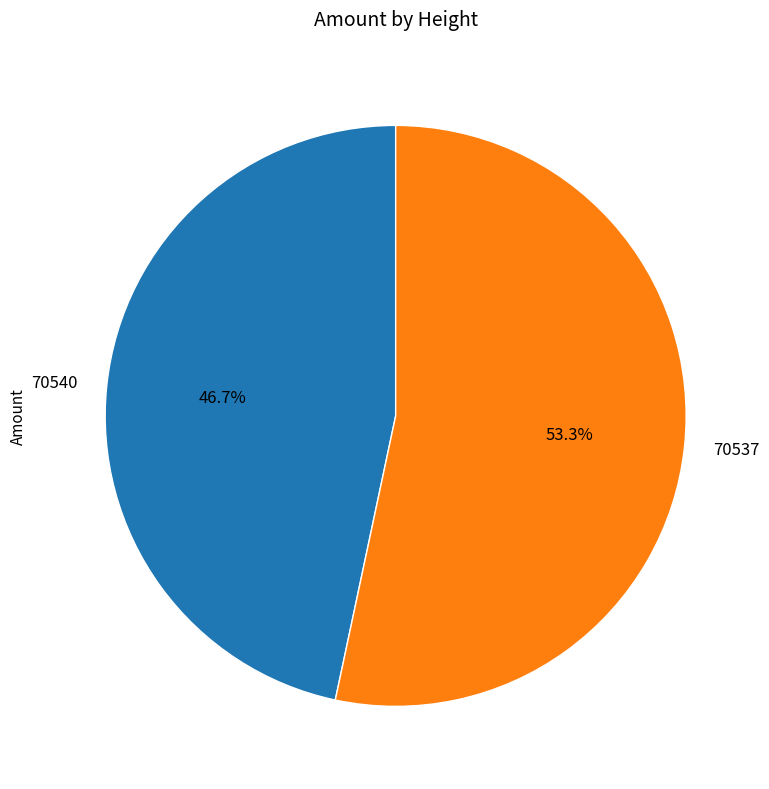

What percentage is the 70537 slice, to the nearest percent?

53%